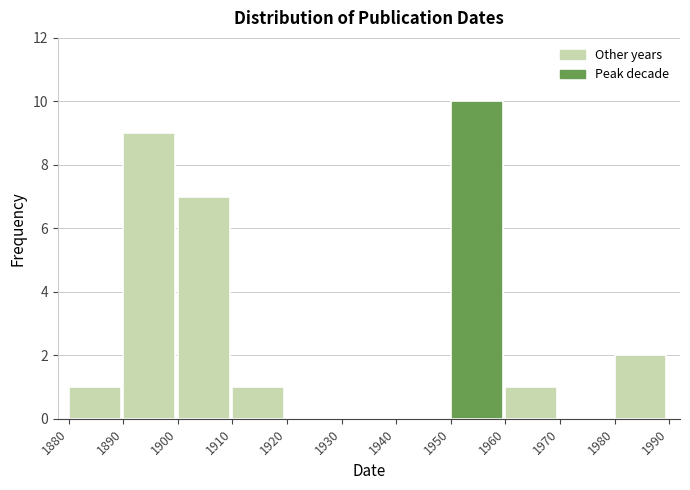

Reading right to left, extract all data points from this chart.

1980=2	1970=0	1960=1	1950=10	1940=0	1930=0	1920=0	1910=1	1900=7	1890=9	1880=1